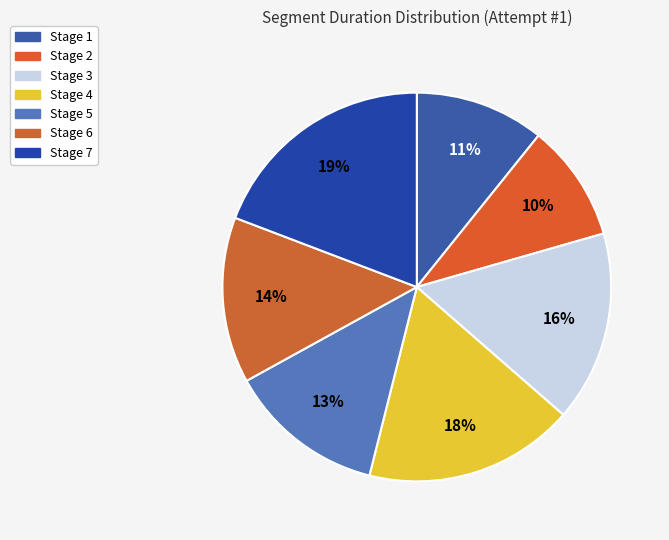

True or false: Stage 3 accounts for 4% of the total.

False